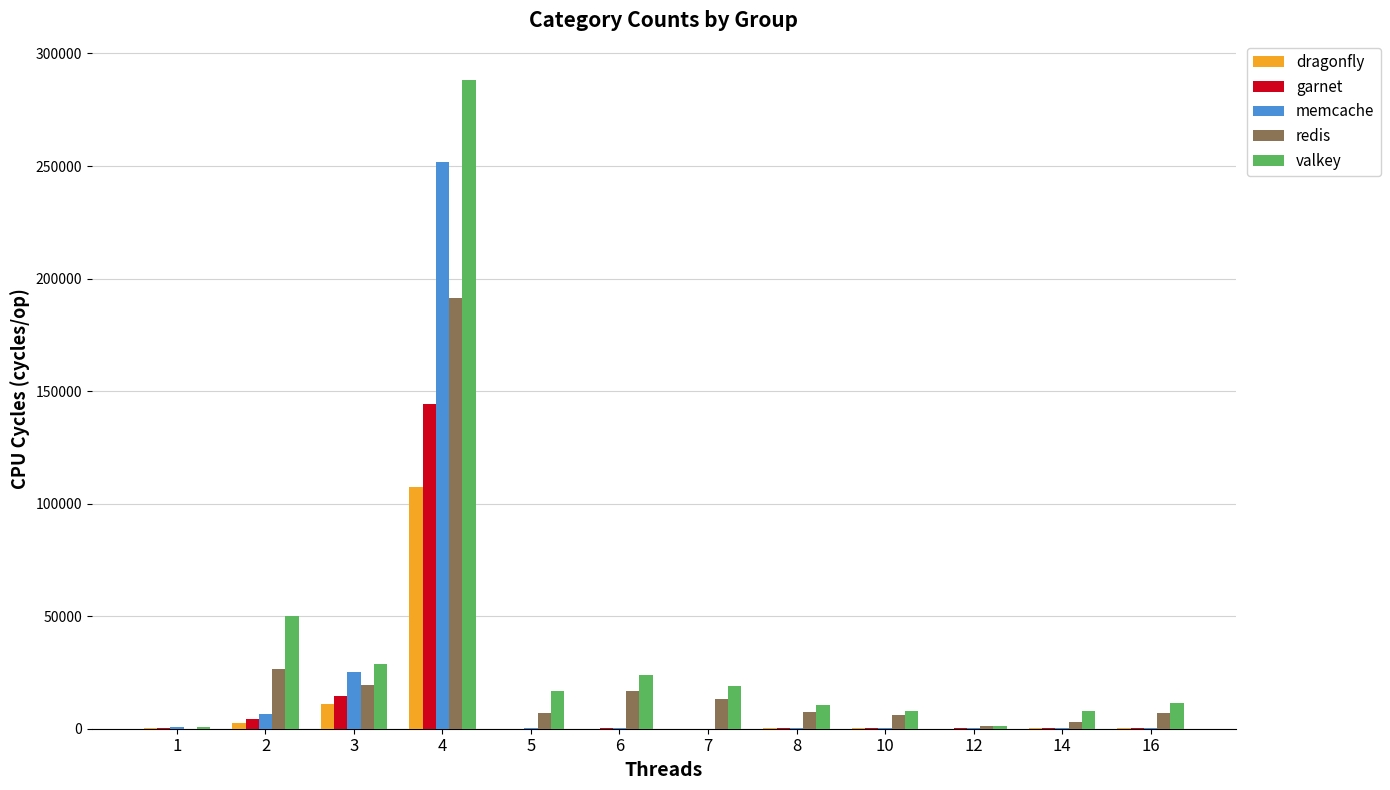

Does the chart contain stacked bars?

No